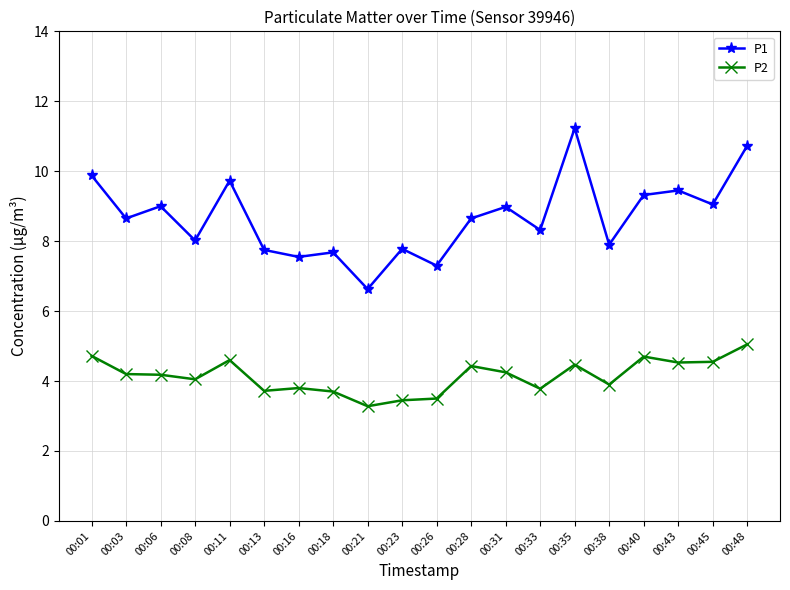

List the series in order of their peak value, lowest first.

P2, P1